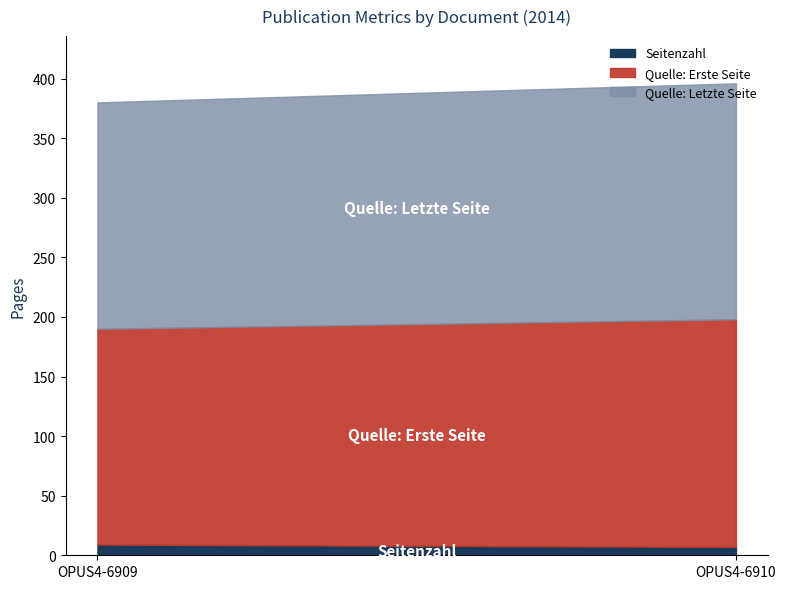

Which series changed the most between OPUS4-6909 and OPUS4-6910?

Quelle:Erste Seite